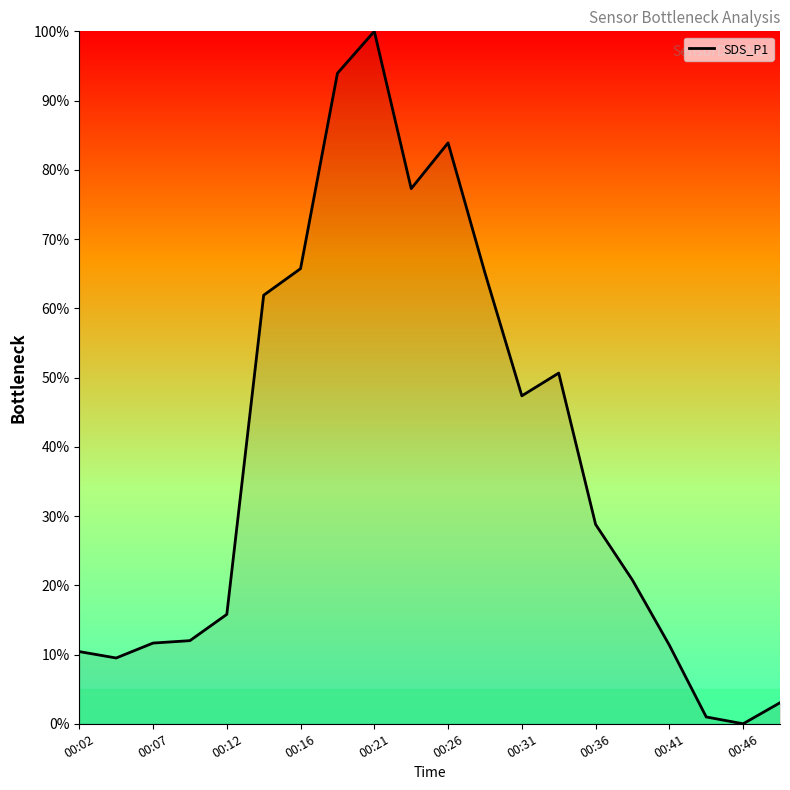

What is the greatest value displayed?

100.0